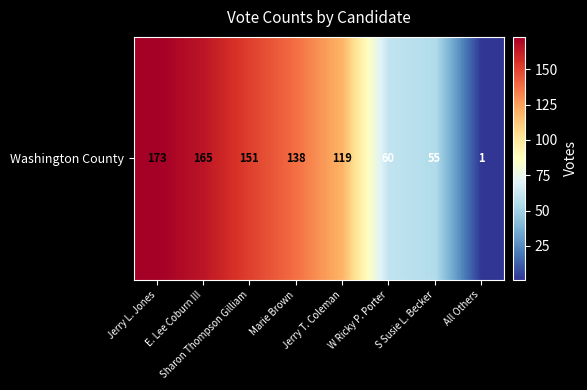

Reading left to right, list all the values displayed in this chart.

Jerry L. Jones=173	E. Lee Coburn III=165	Sharon Thompson Gilliam=151	Marie Brown=138	Jerry T. Coleman=119	W Ricky P. Porter=60	S Susie L. Becker=55	All Others=1